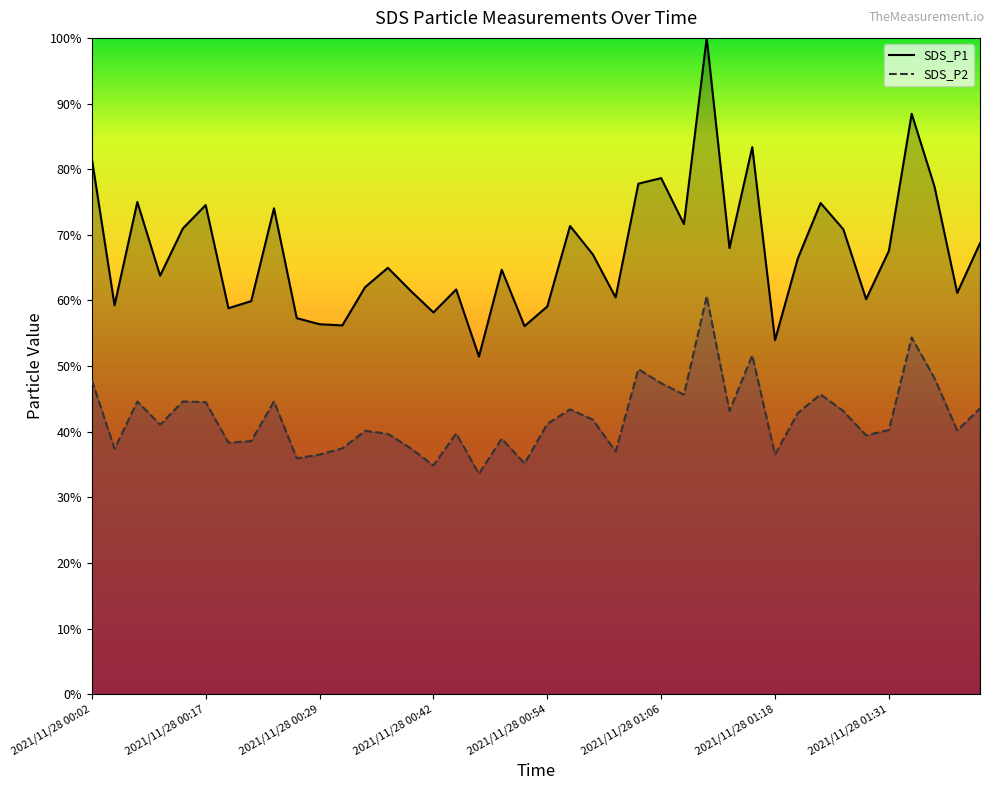

True or false: SDS_P2 and SDS_P1 cross at least once.

False